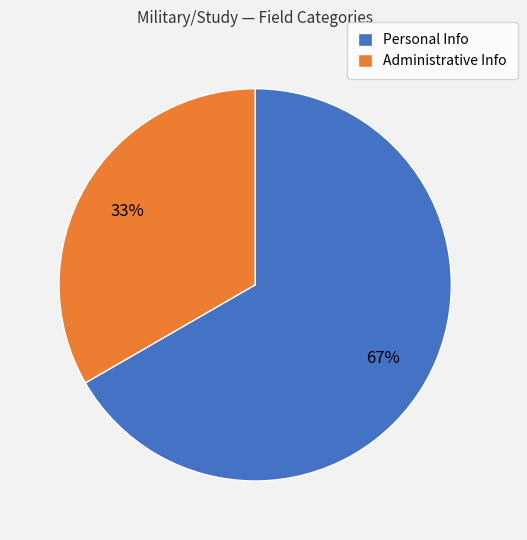

Which slice represents more than half of the pie?

Personal Info